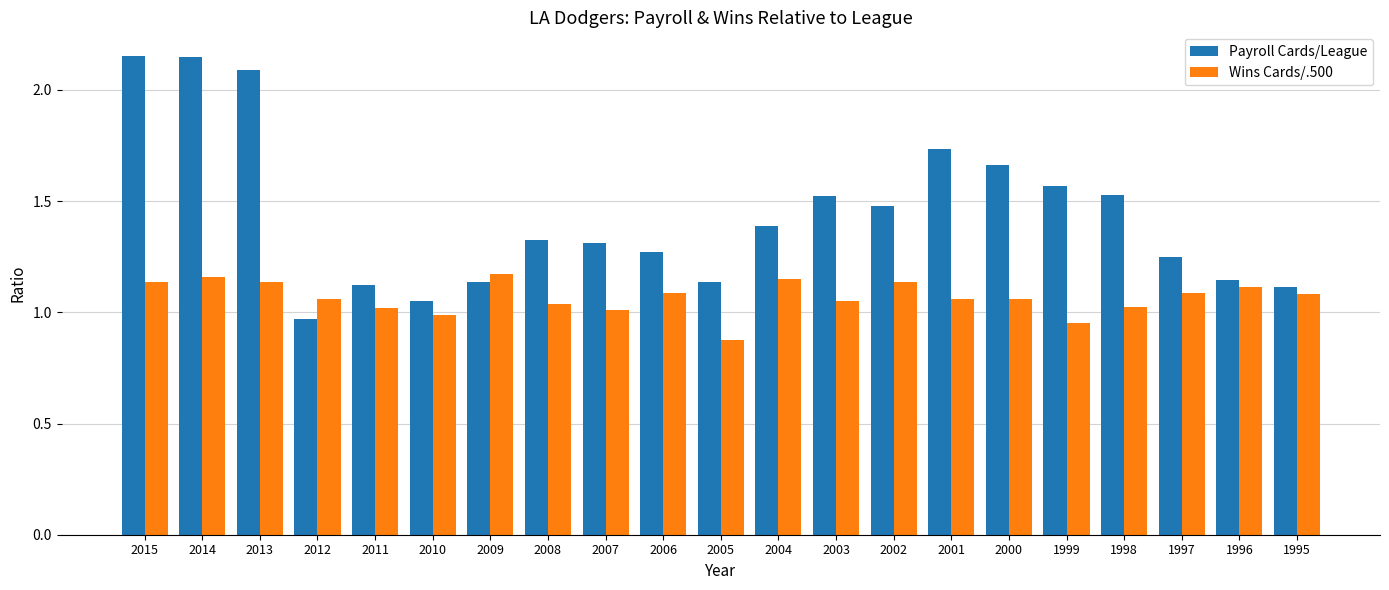

Where does the Payroll Cards/League series first go above 1?

2015